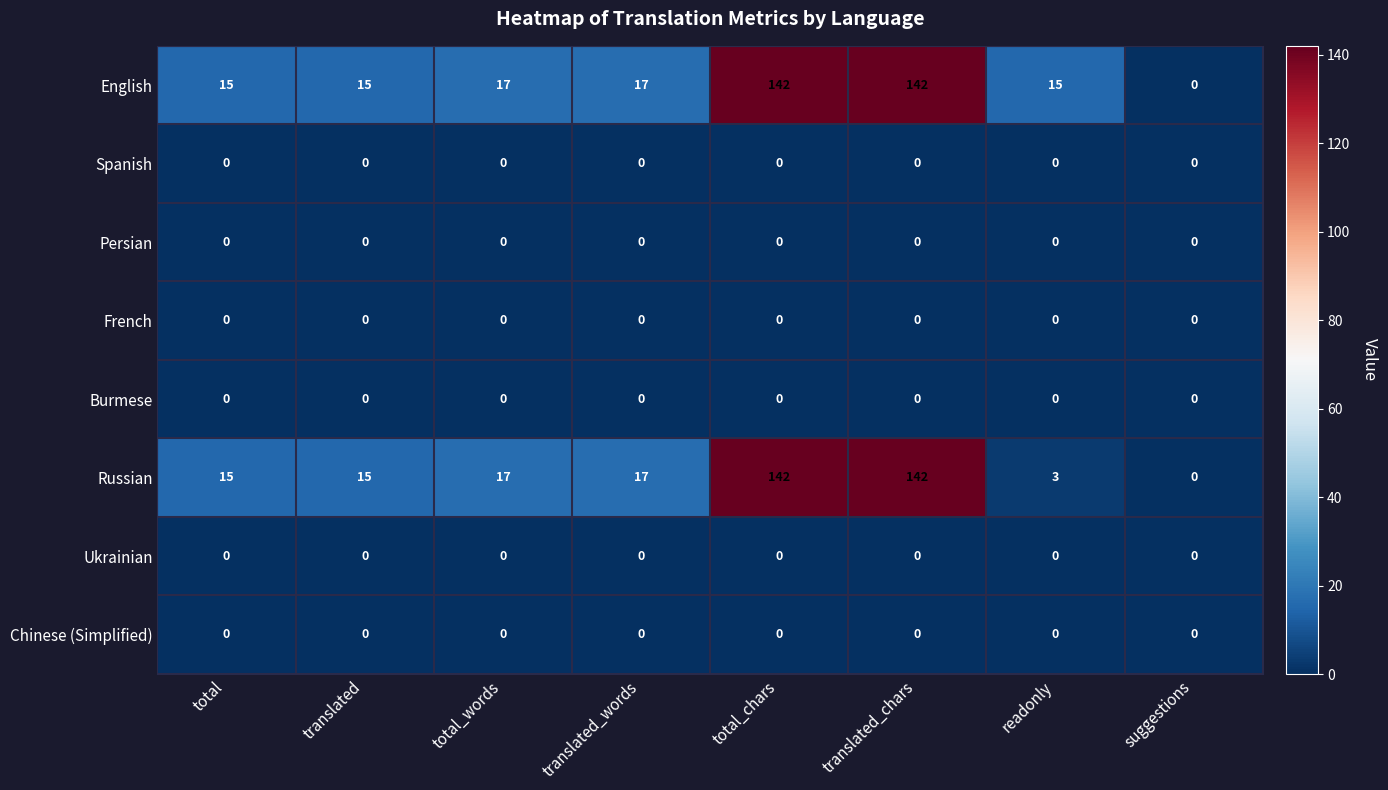

What is the difference between the highest and lowest values at readonly?

15